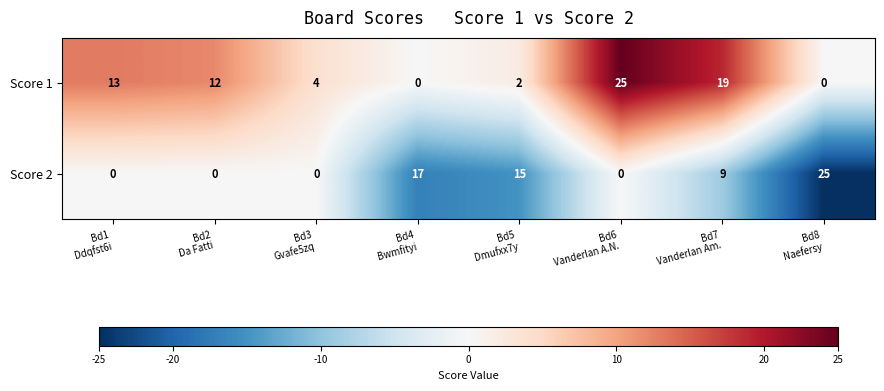

Reading right to left, extract all data points from this chart.

Score 1: 0	19	25	2	0	4	12	13
Score 2: 25	9	0	15	17	0	0	0